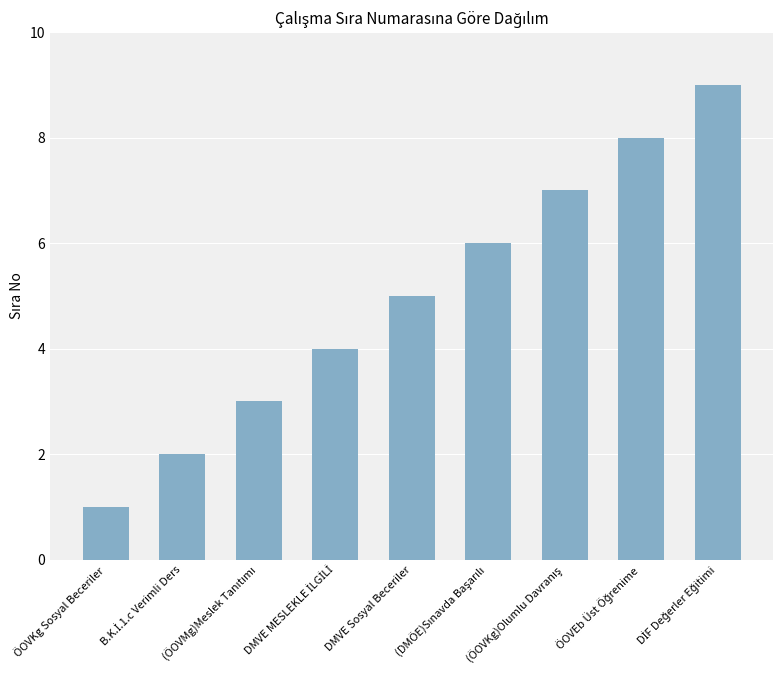

What is the sum of all values?

45